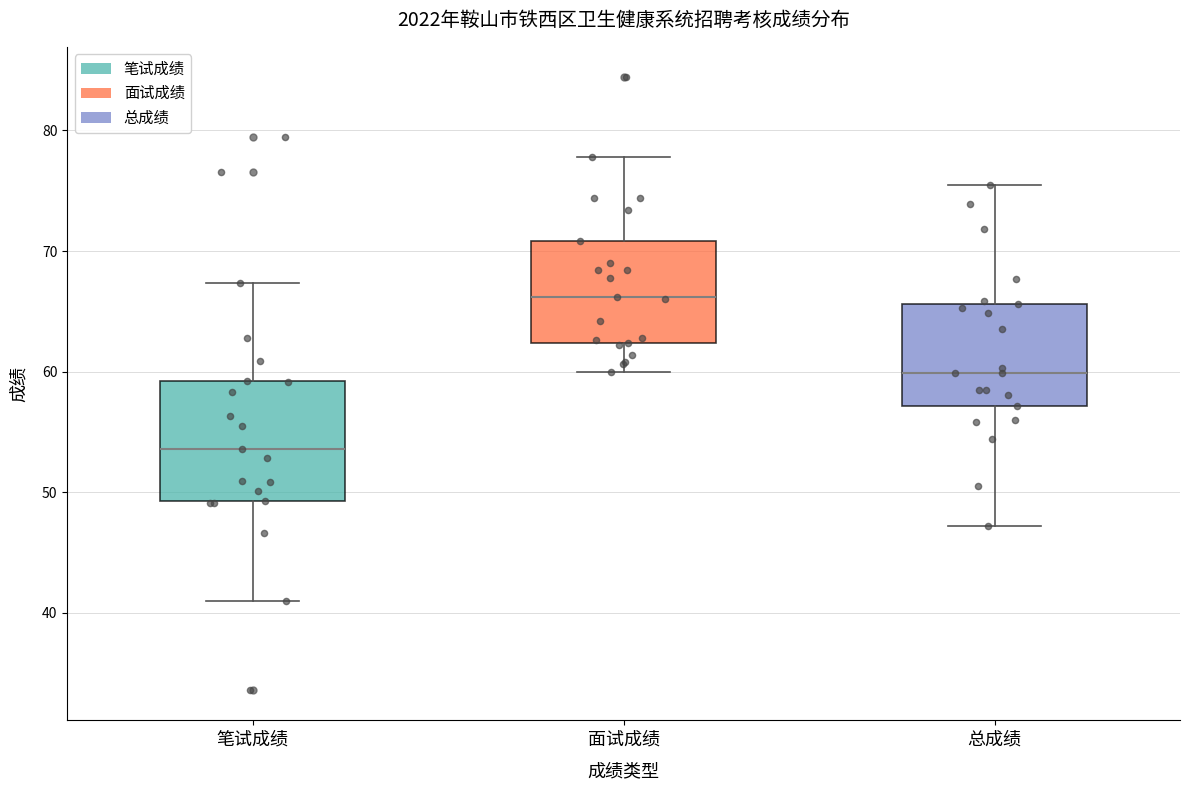

Where is the upper edge of the box for 笔试成绩 on the y-axis? The values are not printed on the chart, so give them approximately, as read against the axis.

59